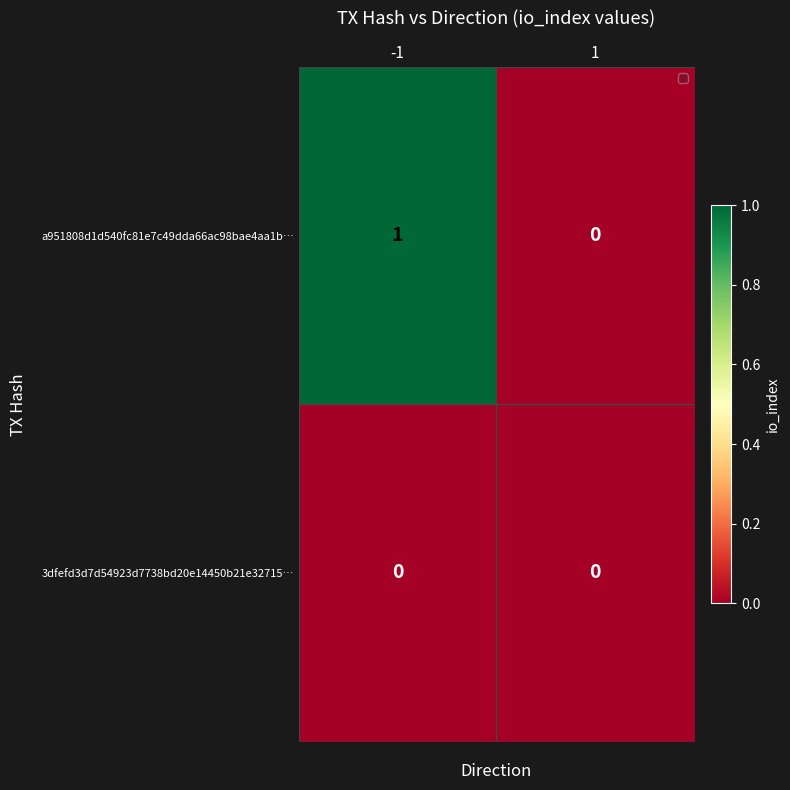

Which series has the largest total across all categories?

a951808d1d540fc81e7c49dda66ac98bae4aa1b…